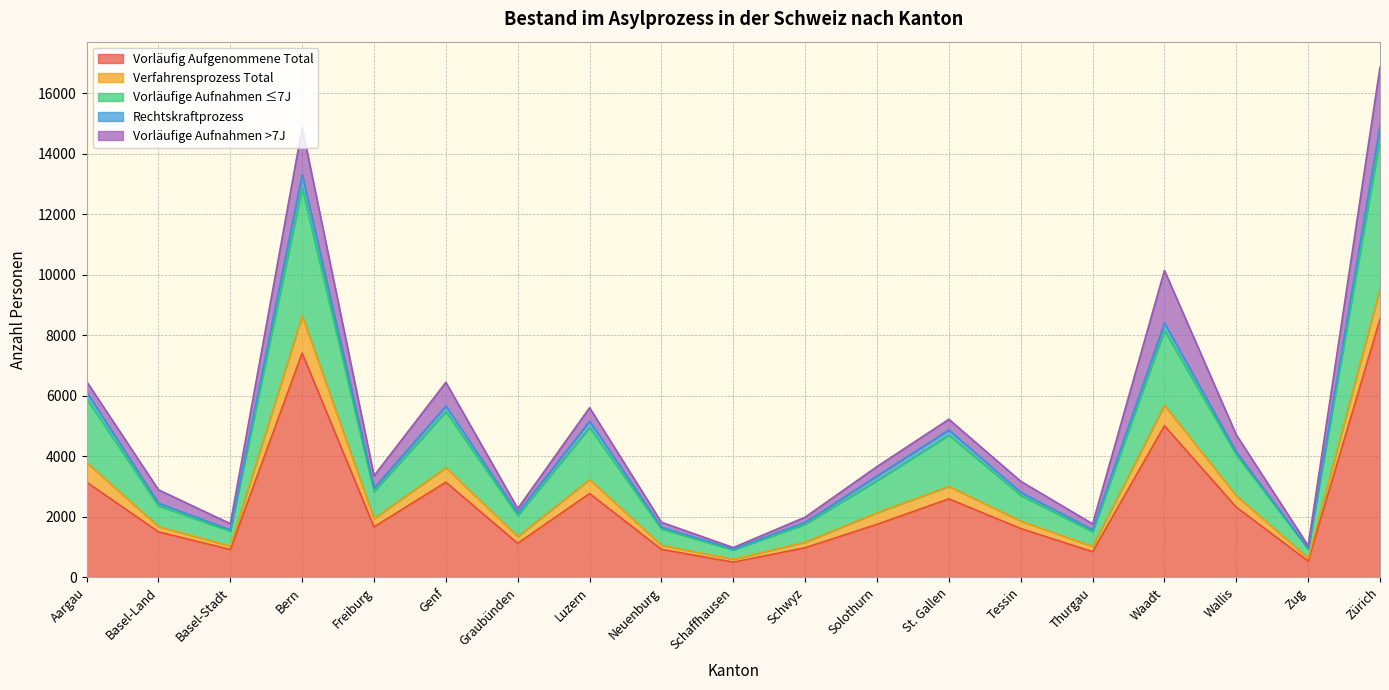

Is the value of Rechtskraftprozess at Schaffhausen greater than the value of Verfahrensprozess Total at Luzern?

No